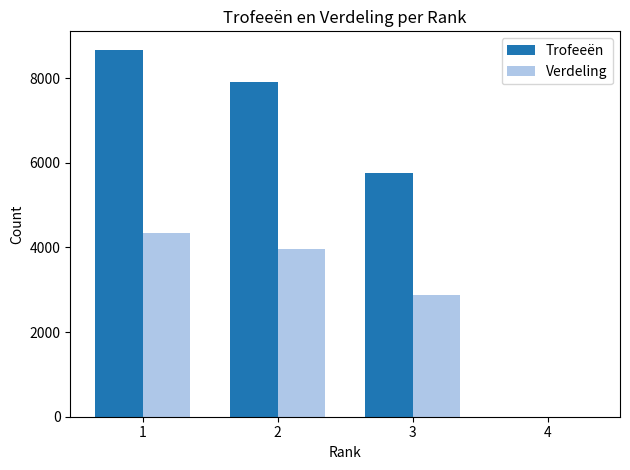

Which series has the largest total across all categories?

Trofeeën